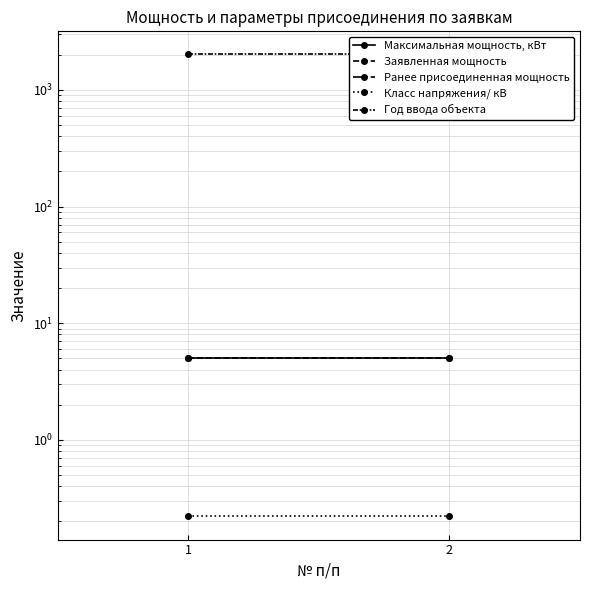

Which series has the largest range (max minus min)?

Максимальная мощность, кВт